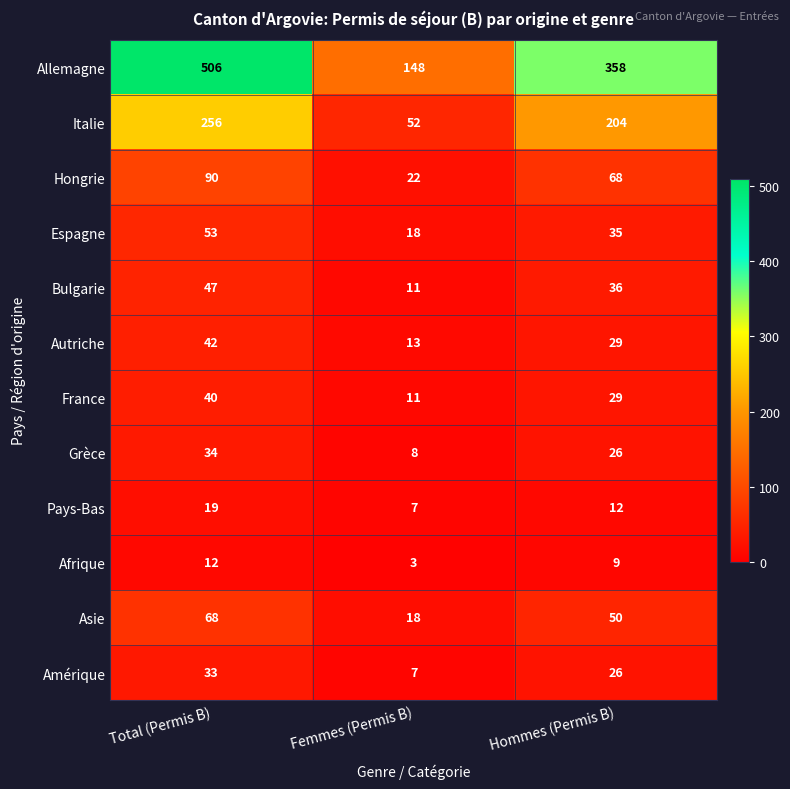

List the labels in order of Asie value, largest first.

Total (Permis B), Hommes (Permis B), Femmes (Permis B)